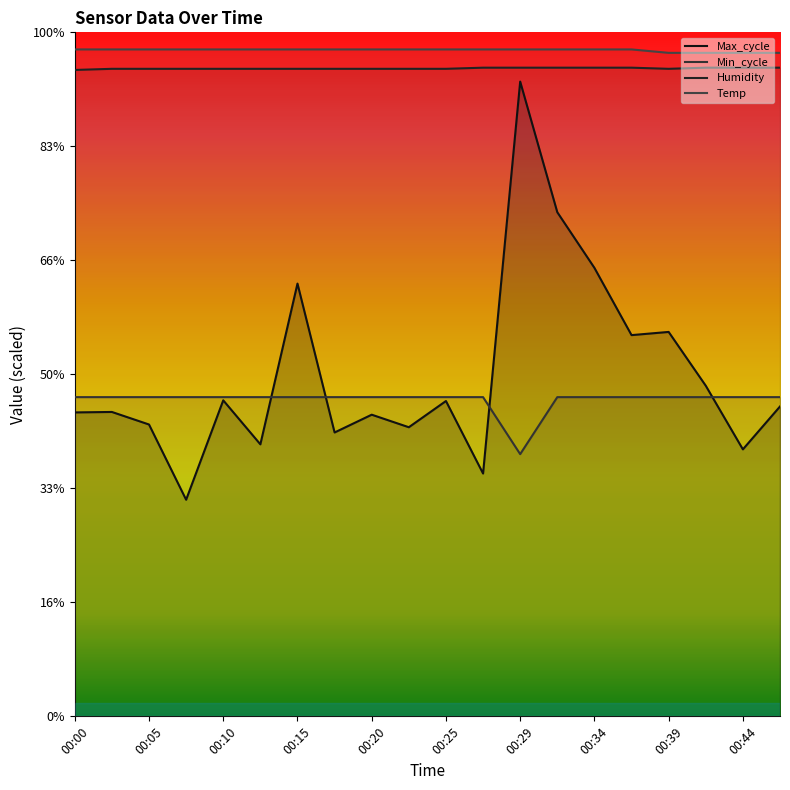

What are all the series names shown in the legend?

Max_cycle, Min_cycle, Humidity, Temp